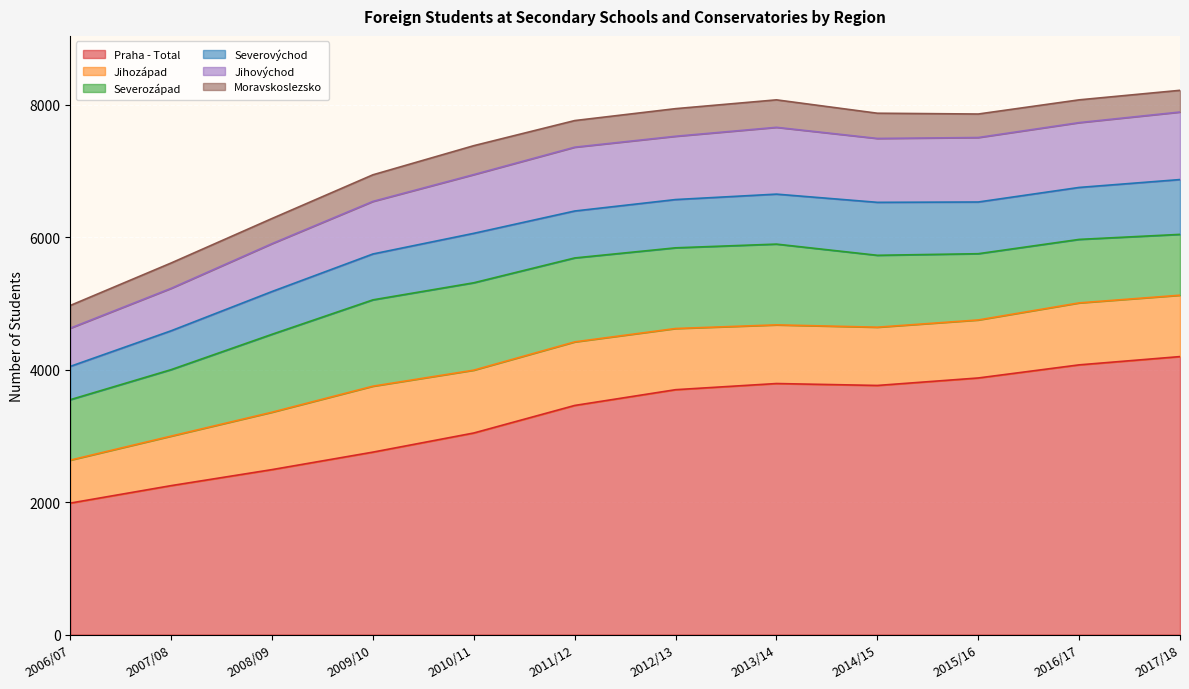

Is the value of Jihozápad at 2014/15 greater than the value of Severovýchod at 2016/17?

Yes